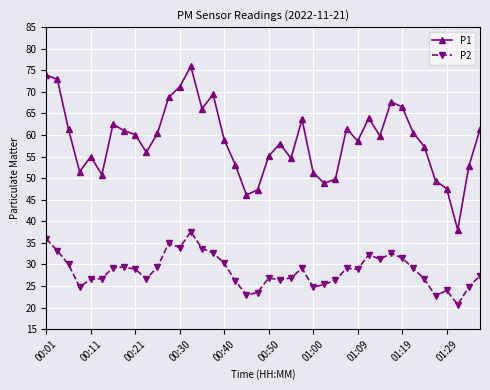

List the series in order of their overall mean, lowest first.

P2, P1